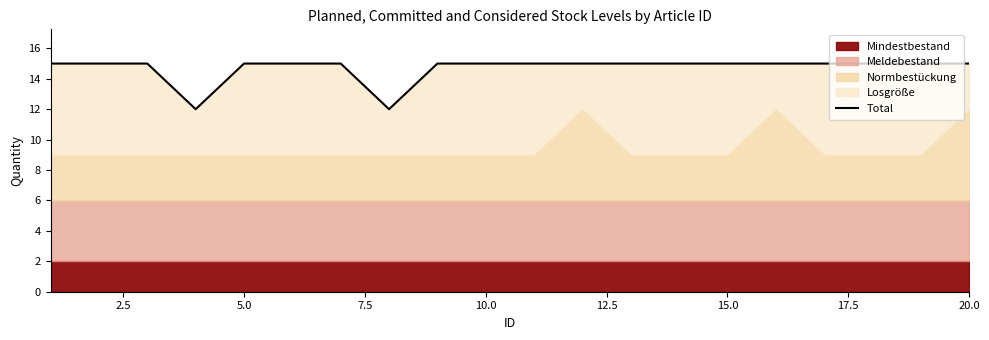

How many values are below 15?

2